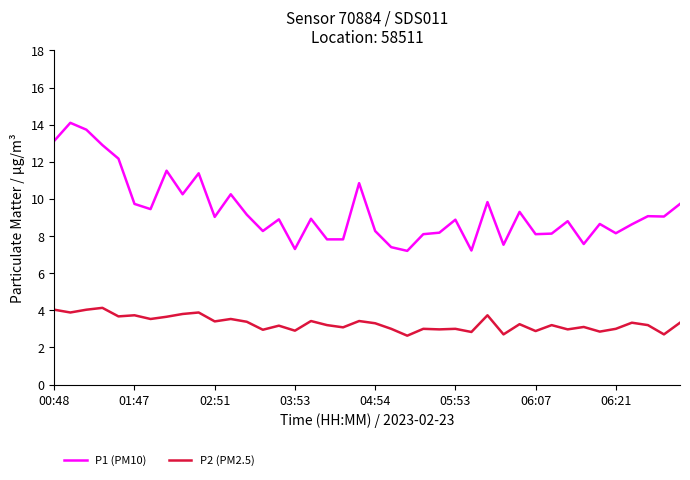

True or false: P2 (PM2.5) and P1 (PM10) intersect in this chart.

False